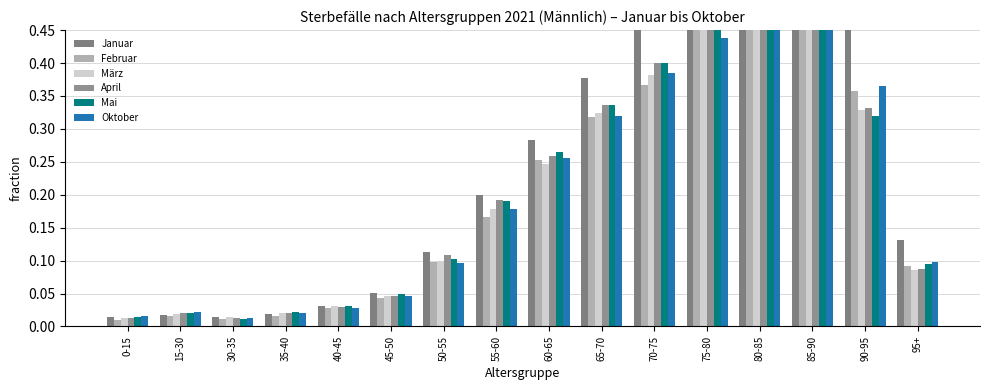

The März series shows 0.1 at 45-50. True or false?

False